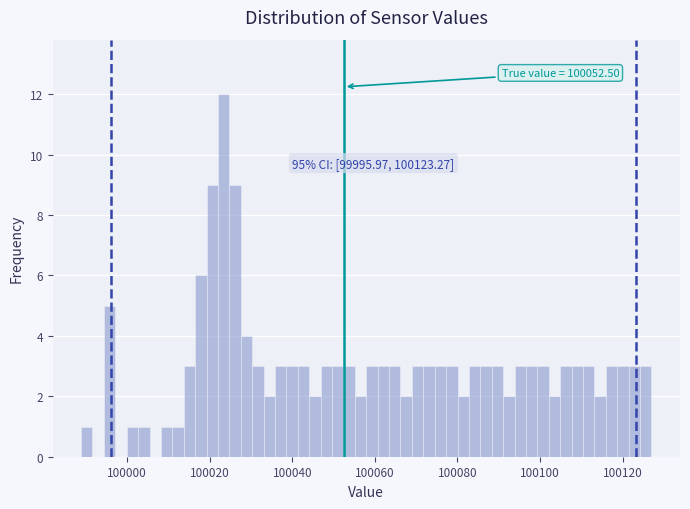

Read against the x-axis, roughly where is the centre of the tallest bar?

100024